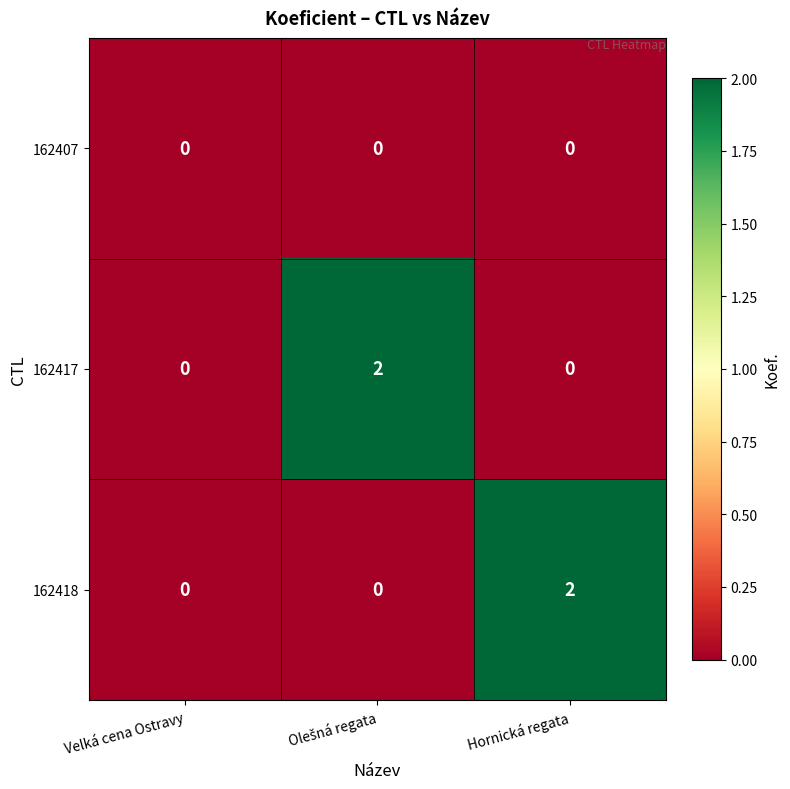

Count the 162417 values in the range 0 to 2.

3